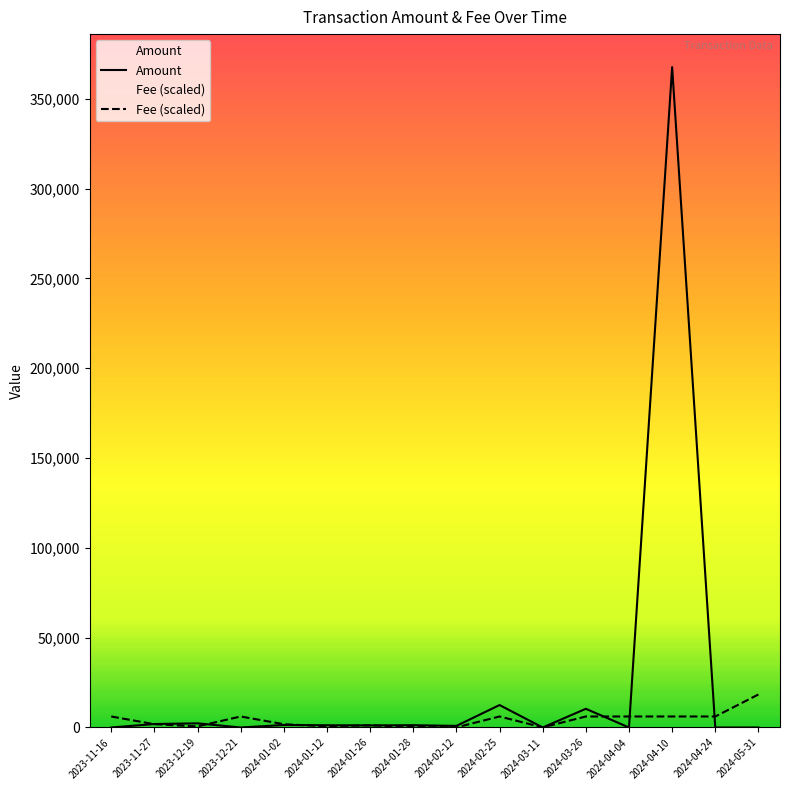

Between 2024-02-12 and 2024-04-04, which is larger?

2024-02-12